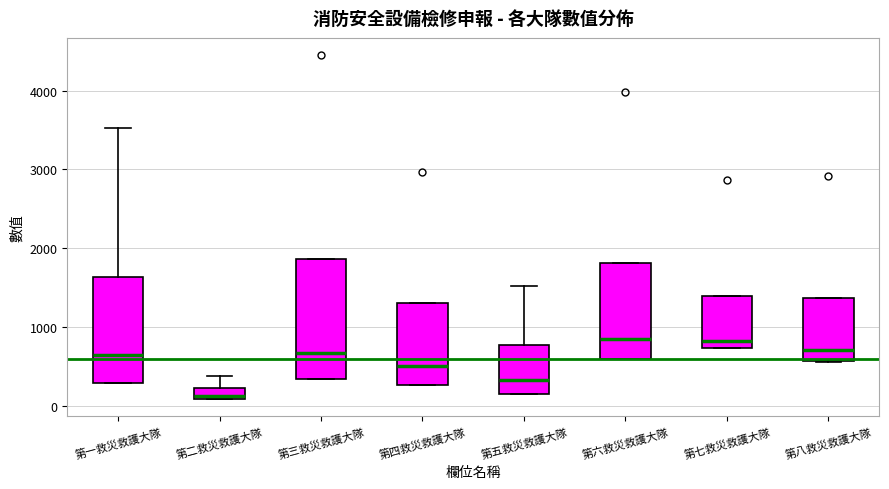

Comparing the boxes themselves (not the whiskers), which one is the tallest?

第三救災救護大隊